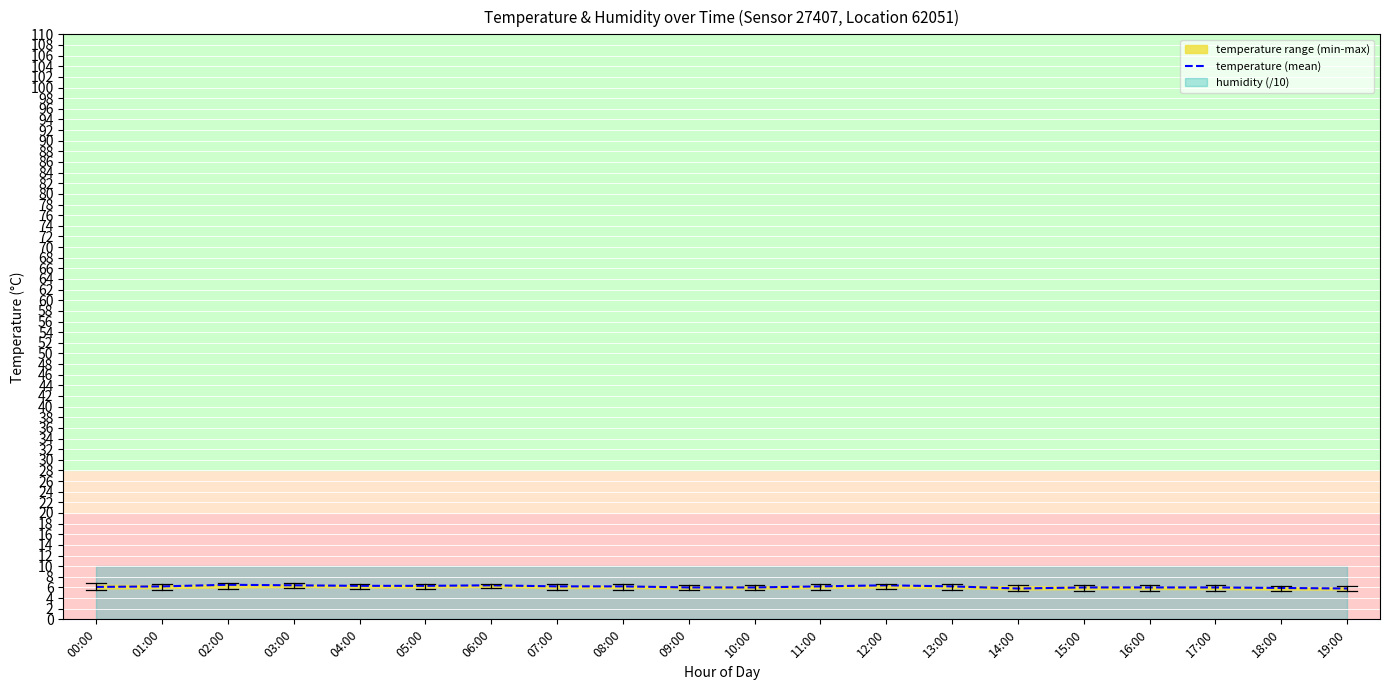

What is the maximum value shown in the chart?

6.5